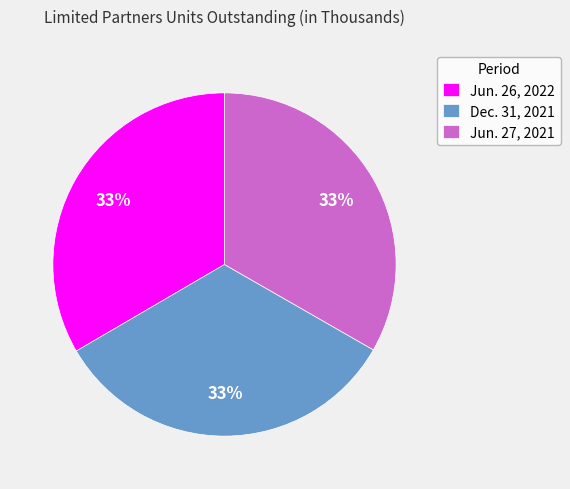

Is it true that Jun. 26, 2022 is 33% of the pie?

True